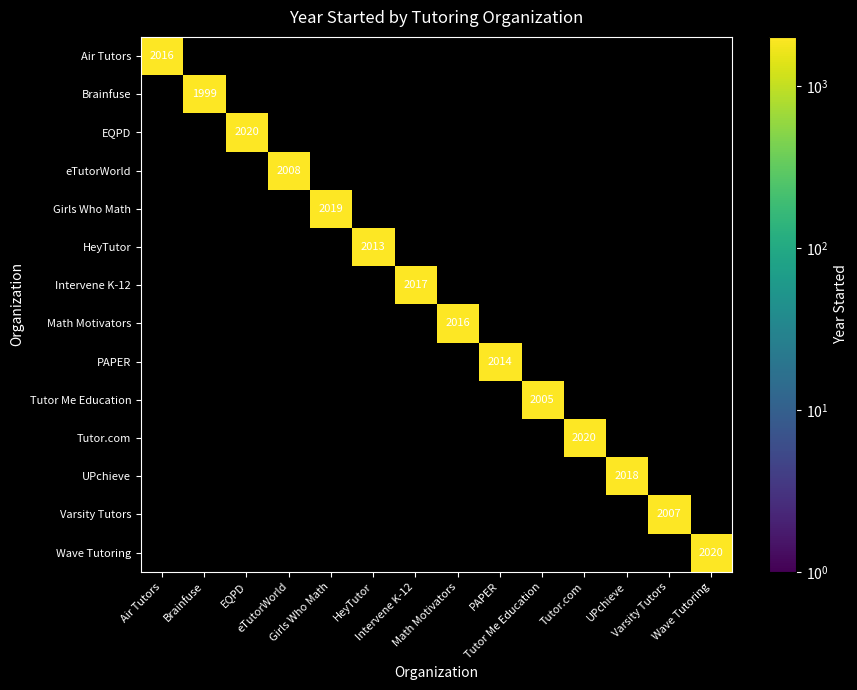

Count the number of categories in the chart.

14